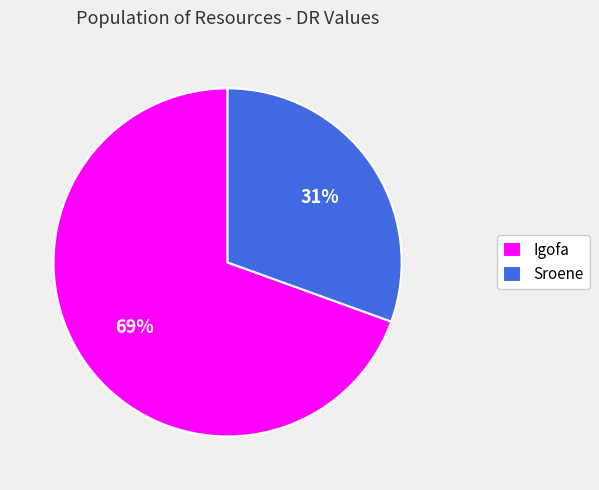

How many slices are in this pie chart?

2